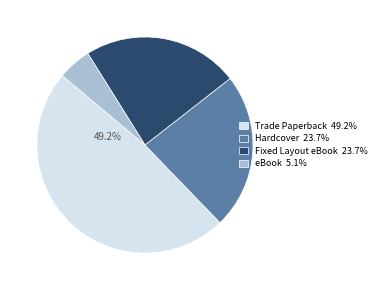

Is there any slice that represents more than half of the pie?

No